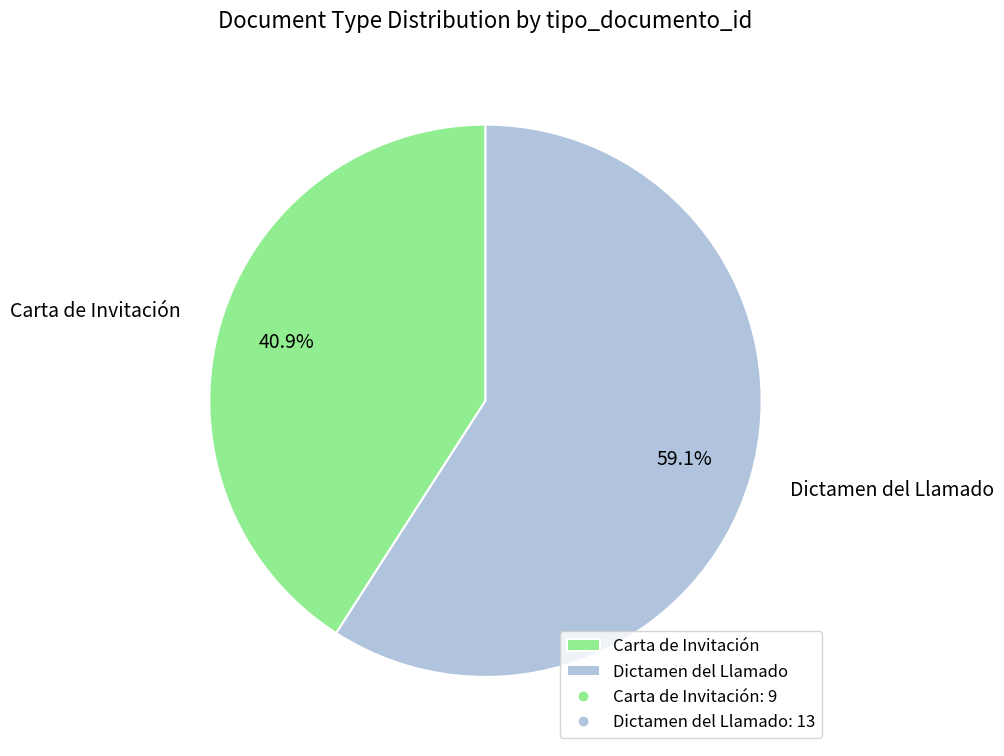

Which slice represents more than half of the pie?

Dictamen del Llamado